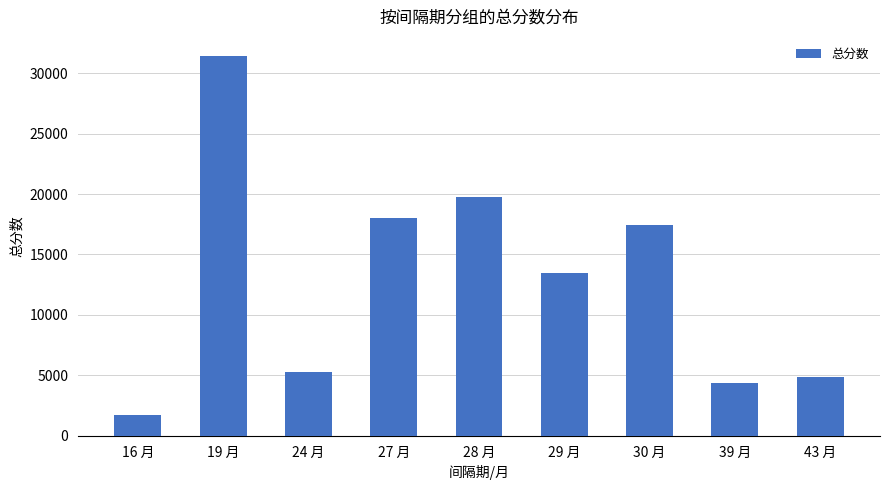

The chart shows a value of 4833 at 43 月. True or false?

True